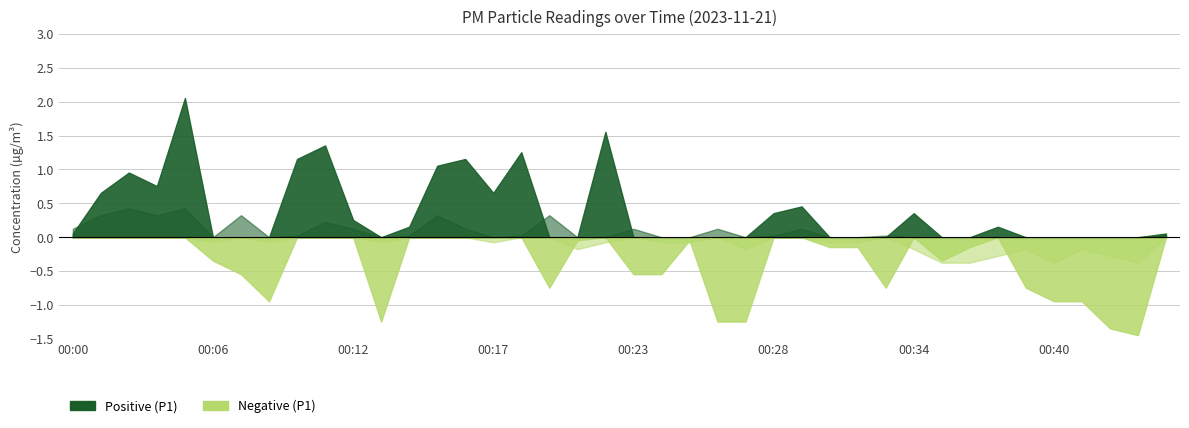

Which has a higher value, 00:44 or 00:13?

00:44